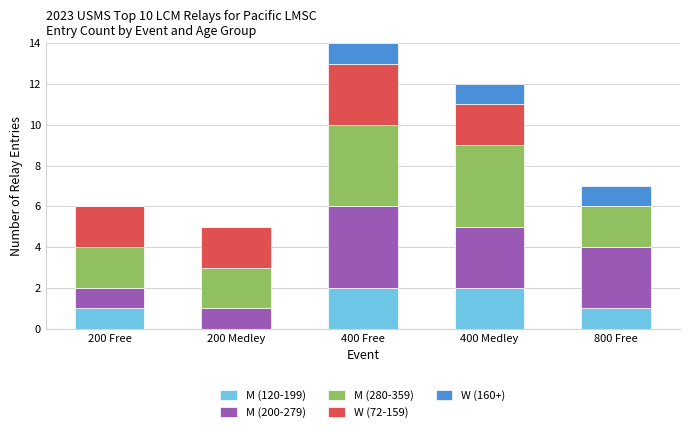

What is the total value across all series at 400 Free?

14